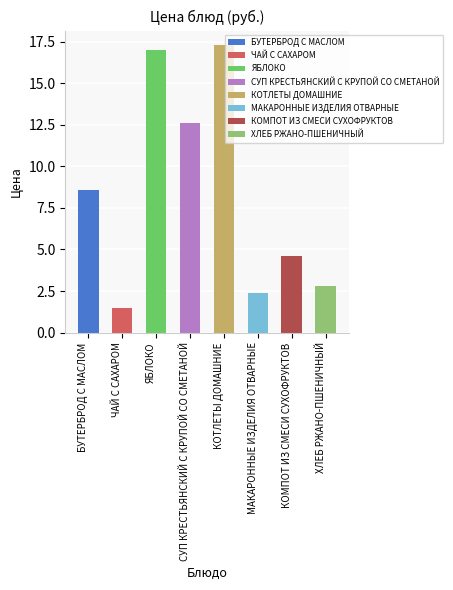

Where is the data nearest to the value 9?

БУТЕРБРОД С МАСЛОМ